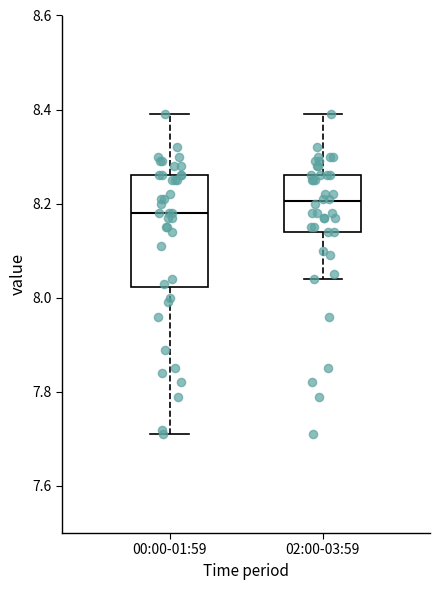

Which box's median line is the highest?

02:00-03:59